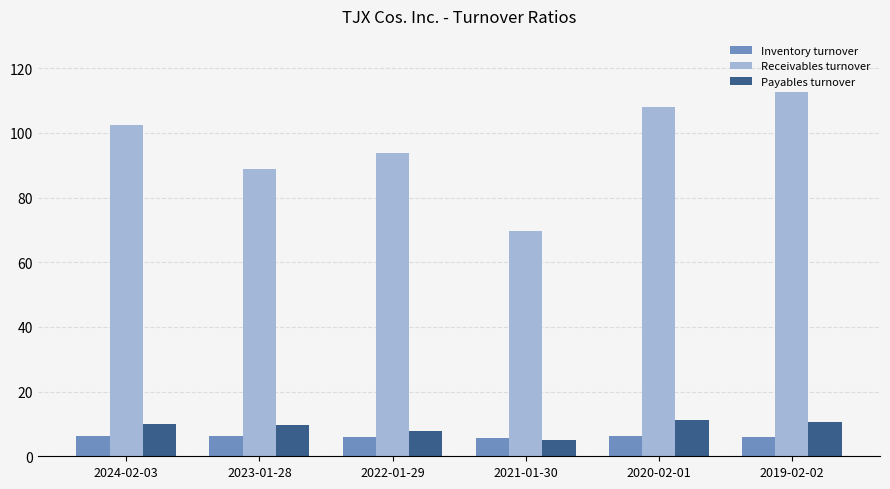

What is the value of the Inventory turnover bar at the 1st from the left?

6.4